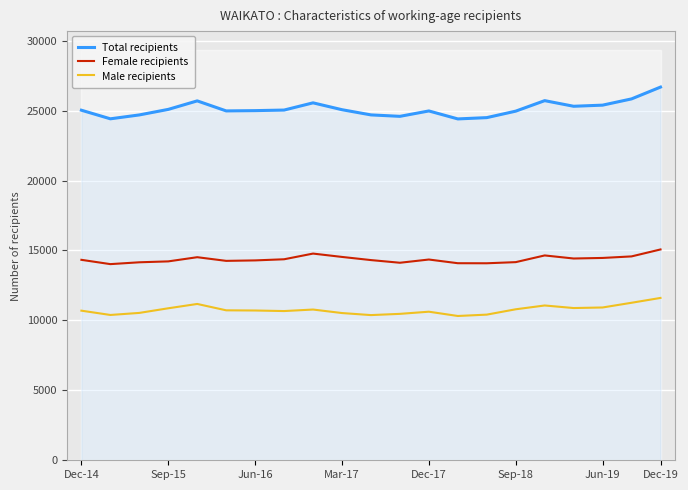

What is the highest value of the Female recipients series?

15074